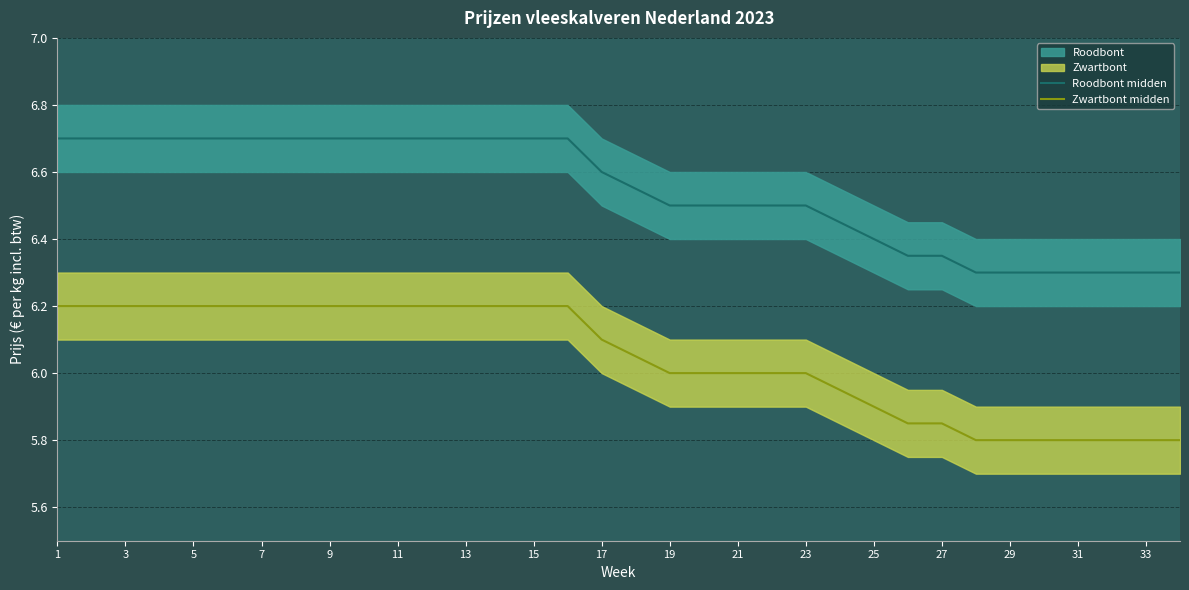

Which label corresponds to the largest value in the chart?

1